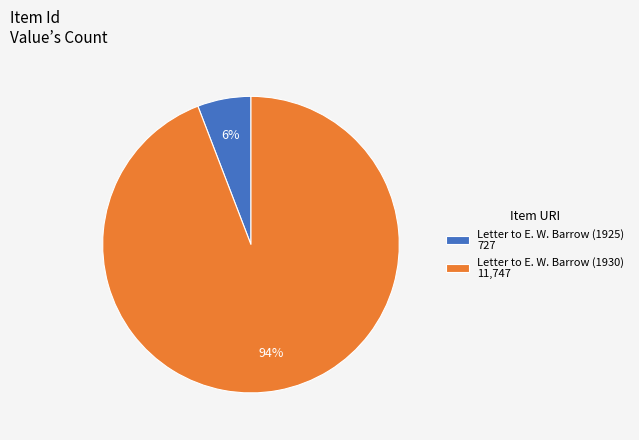

To the nearest percent, what is the average slice percentage?

50%